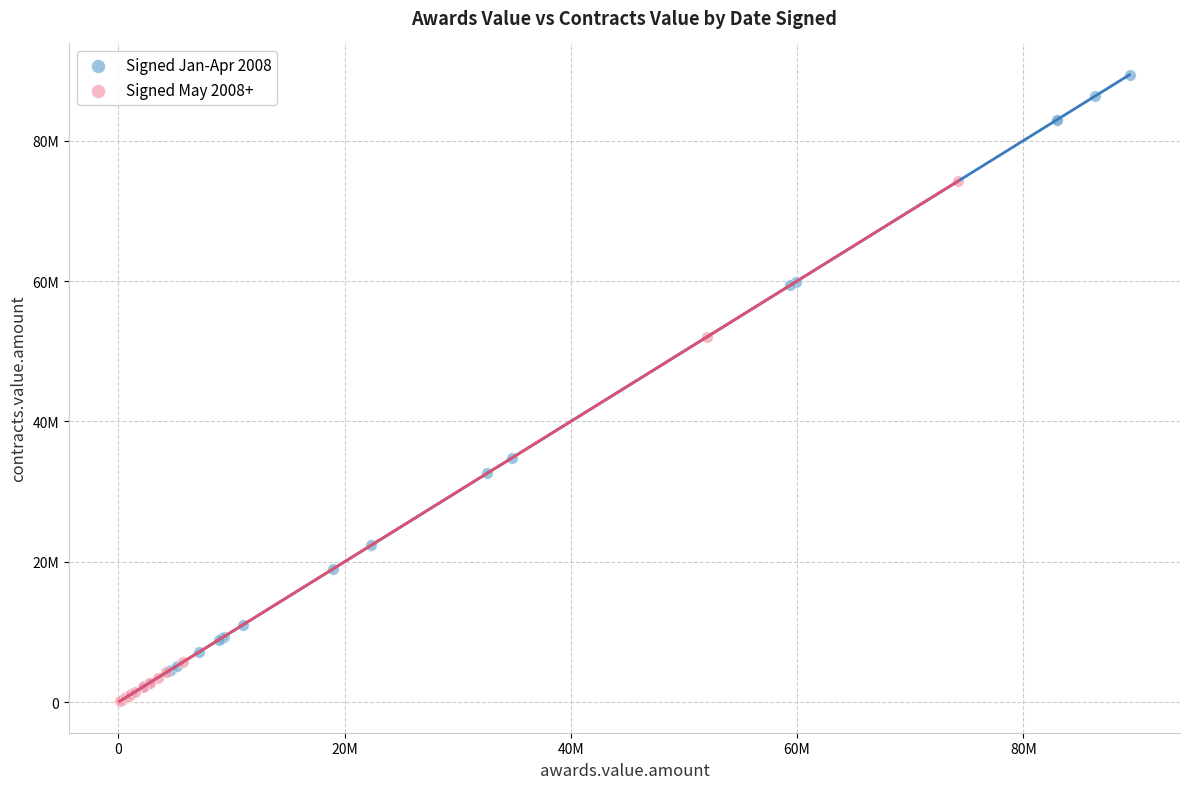

Which series reaches the maximum Y coordinate?

Signed Jan-Apr 2008